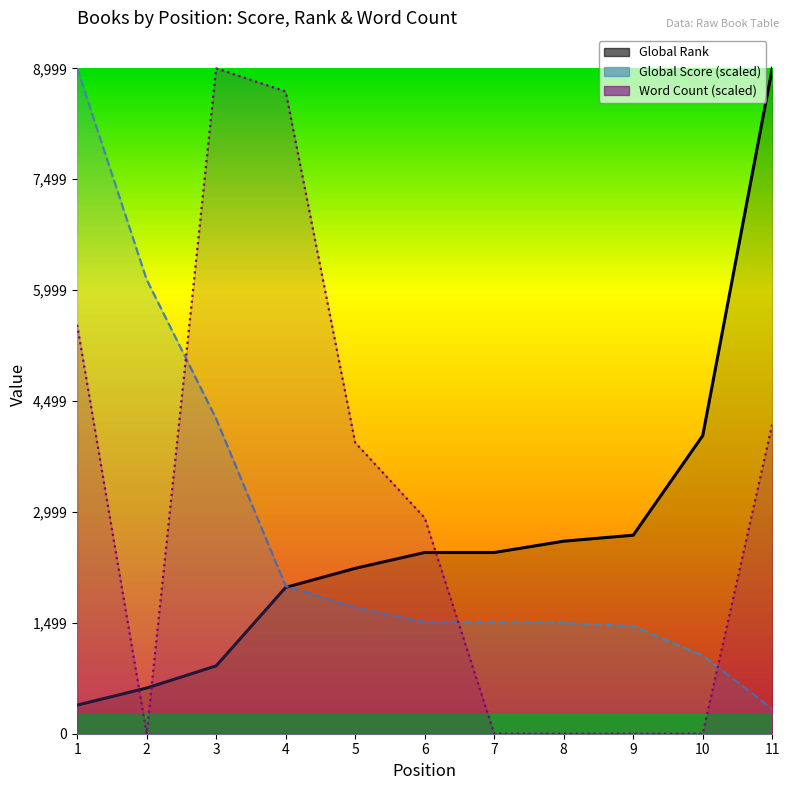

Which category has the highest value in the Global Rank series?

11